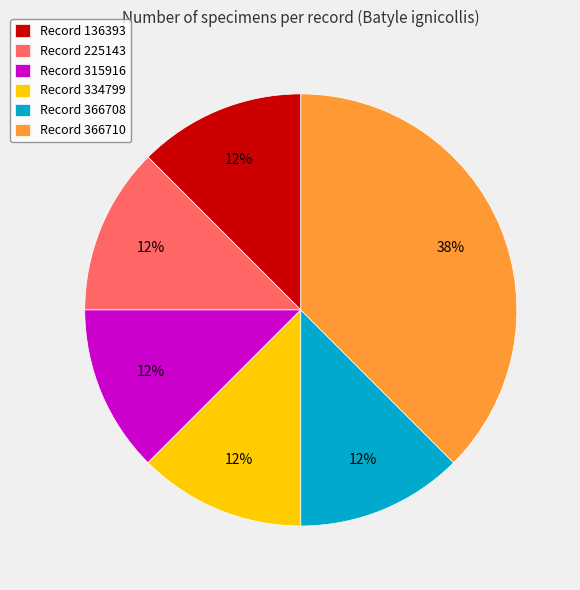

Does any single category account for the majority?

No